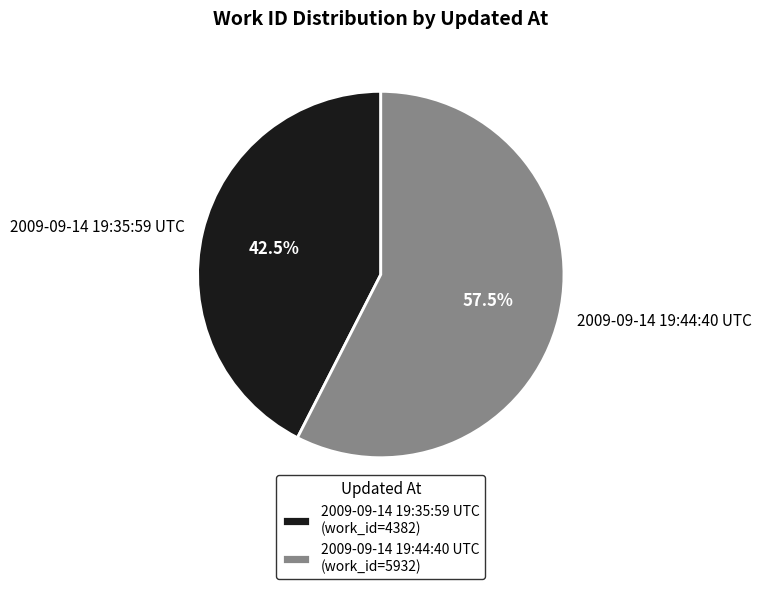

Is there a majority slice in this chart?

Yes